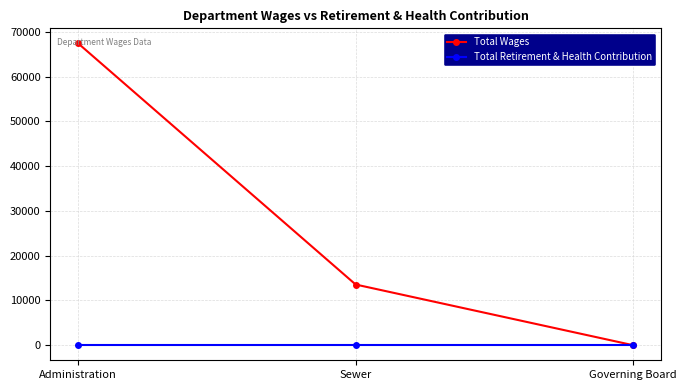

Where does the Total Wages series first go above 13549?

Administration